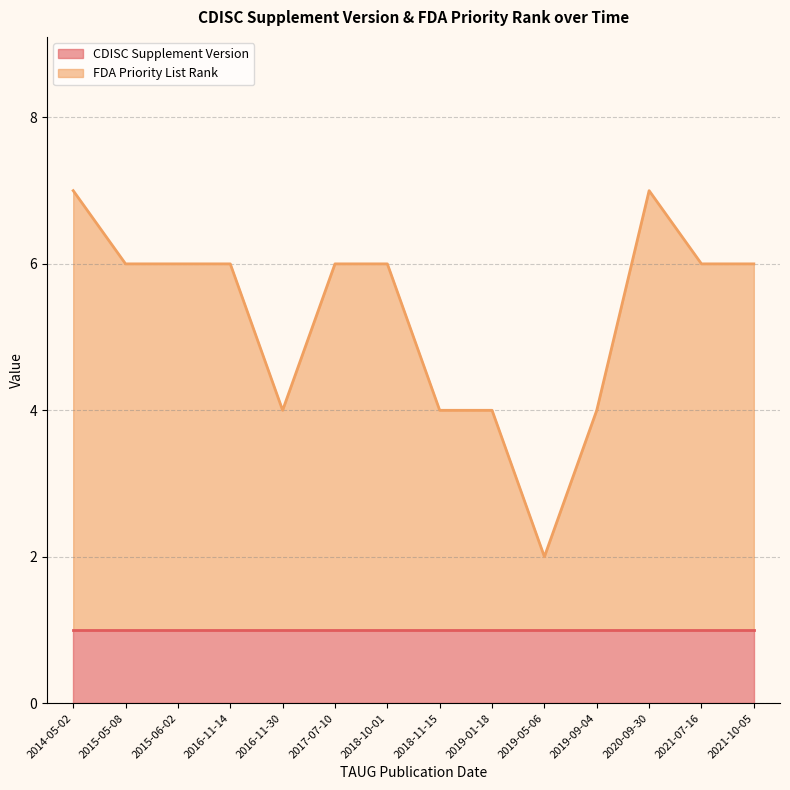

What is the sum of the values at 2016-11-14 and 2019-05-06?

8